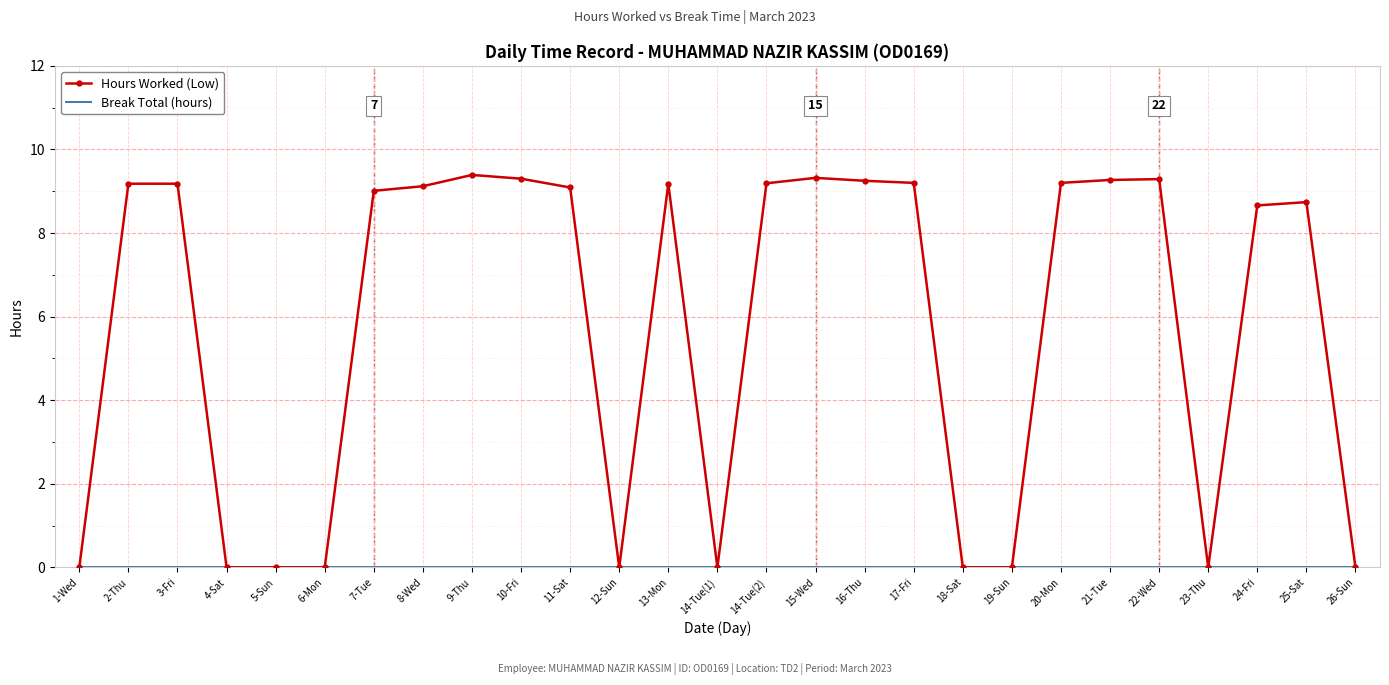

Which series has the largest total across all categories?

Hours Worked (Low)